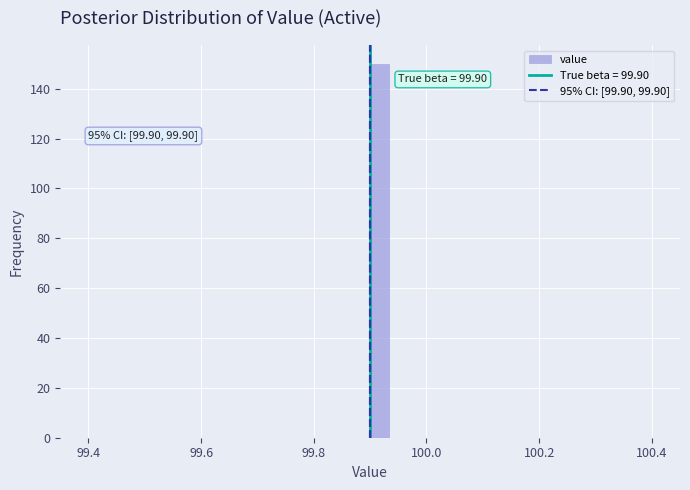

Around what value on the x-axis is the tallest bar? Give the approximate position of its centre, as read against the axis.

99.92